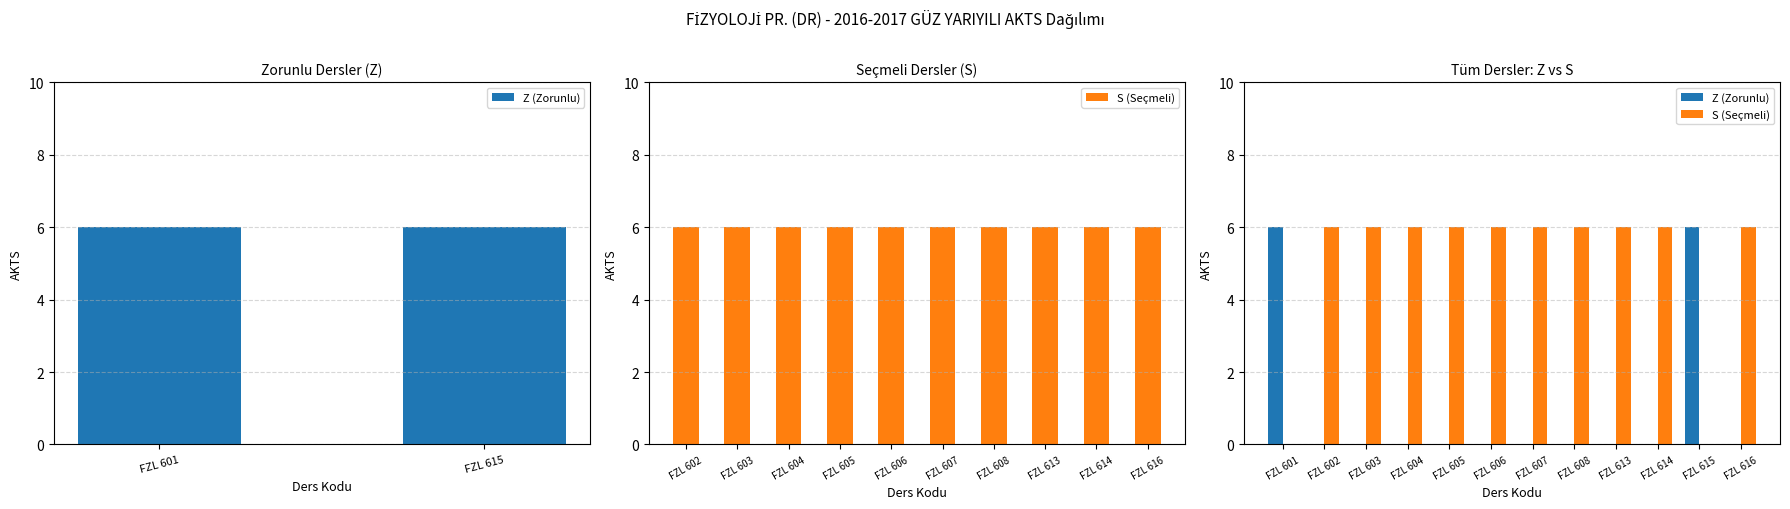

How many bars are there in each group?

2